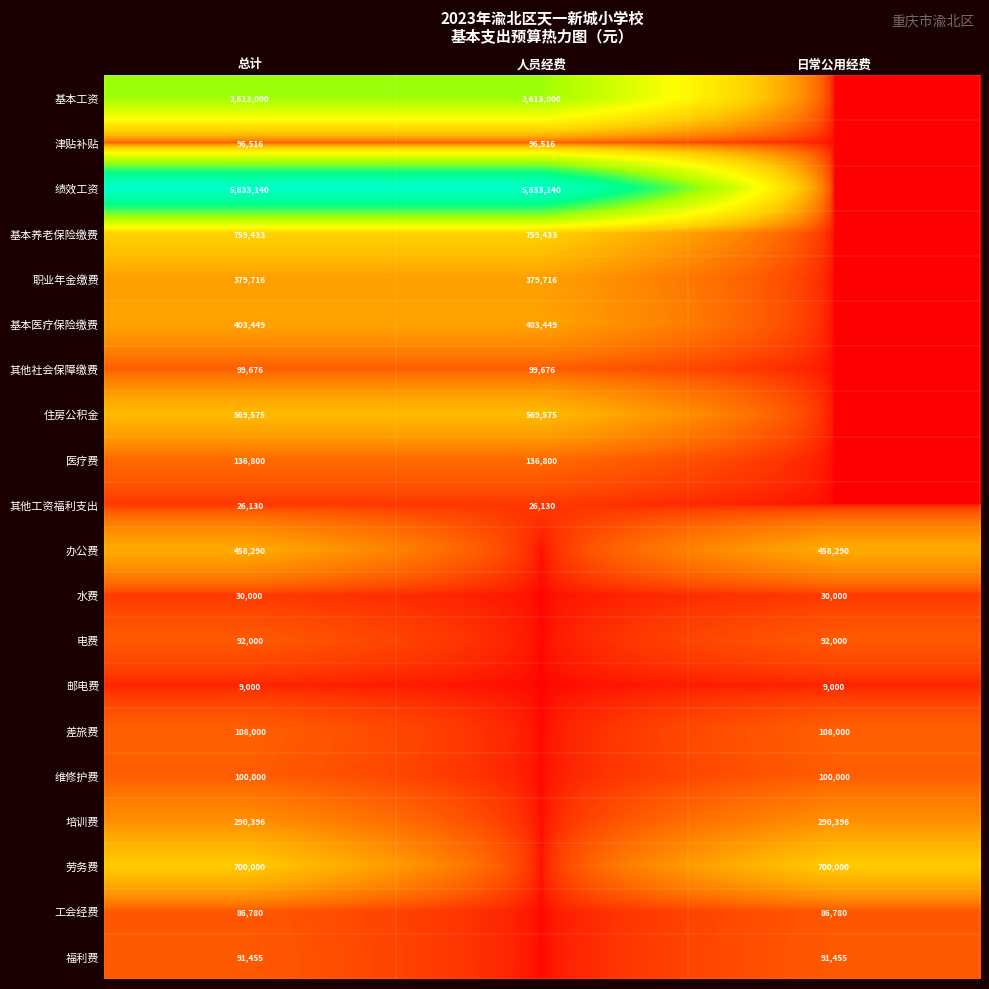

Which category has the highest value across all series?

总计